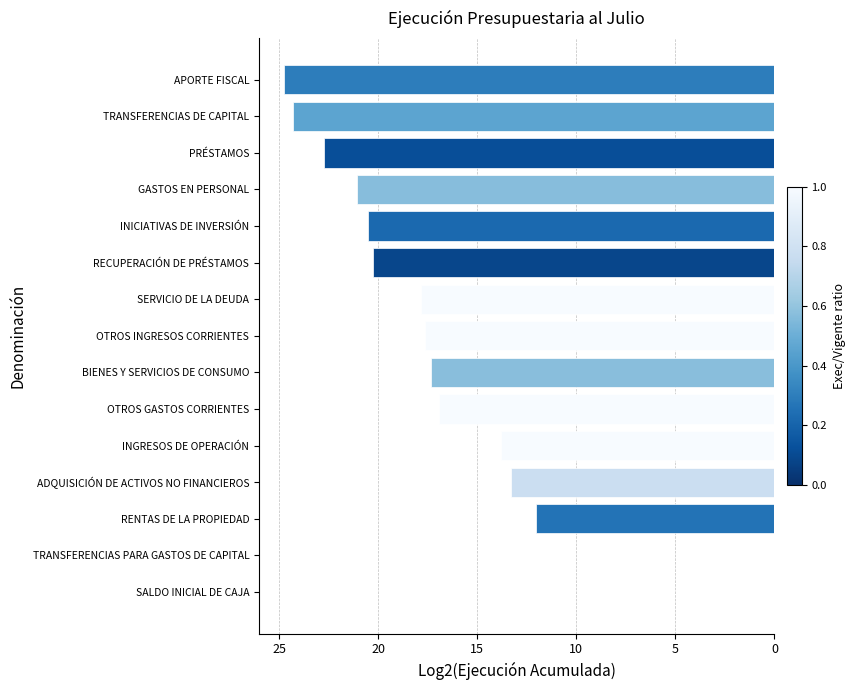

Are the bars horizontal?

Yes